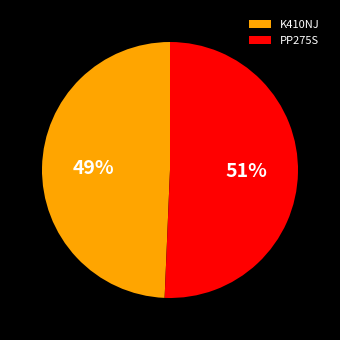

To the nearest percent, what percentage of the pie is K410NJ?

49%